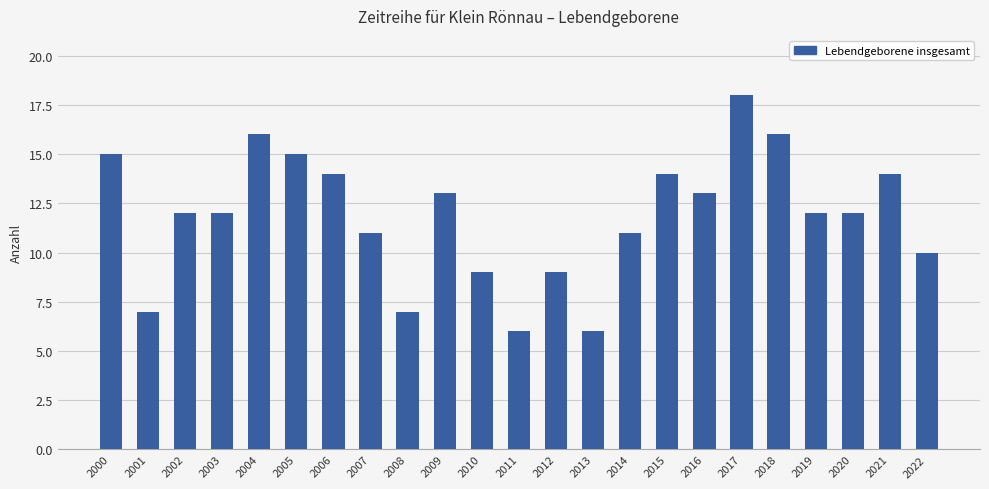

True or false: the data shows 4 at 2010.

False